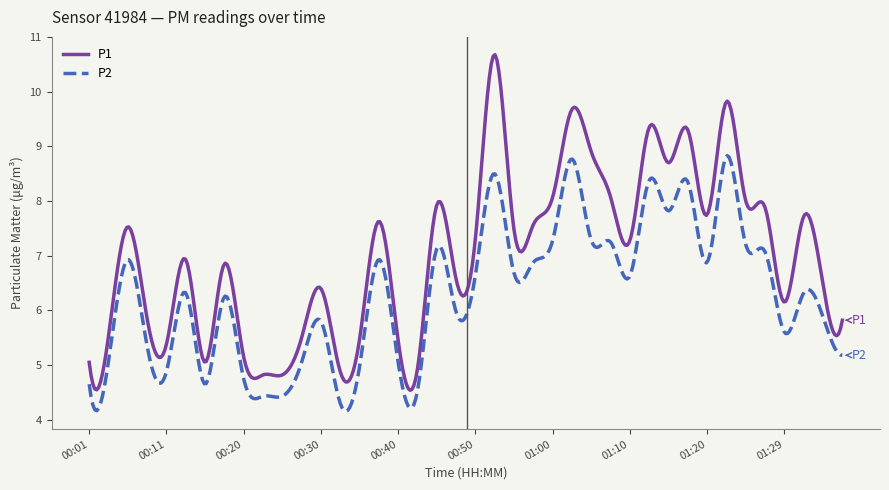

What is the difference between the maximum and minimum values in the P2 series?

4.7